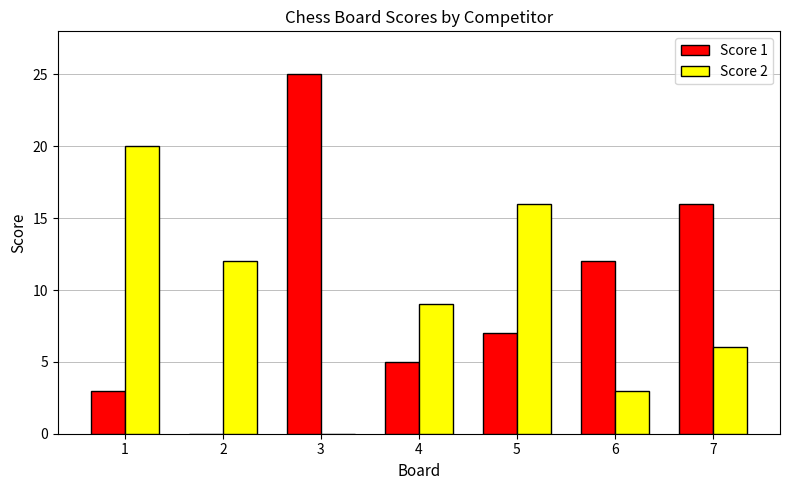

At which label is Score 1 closest to 12?

6